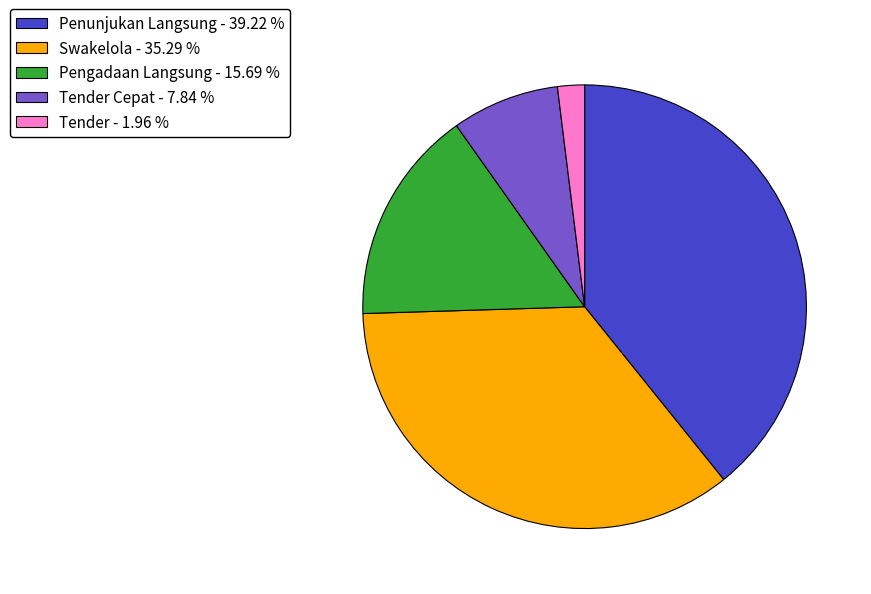

Which has a higher value, Swakelola - 35.29 % or Pengadaan Langsung - 15.69 %?

Swakelola - 35.29 %